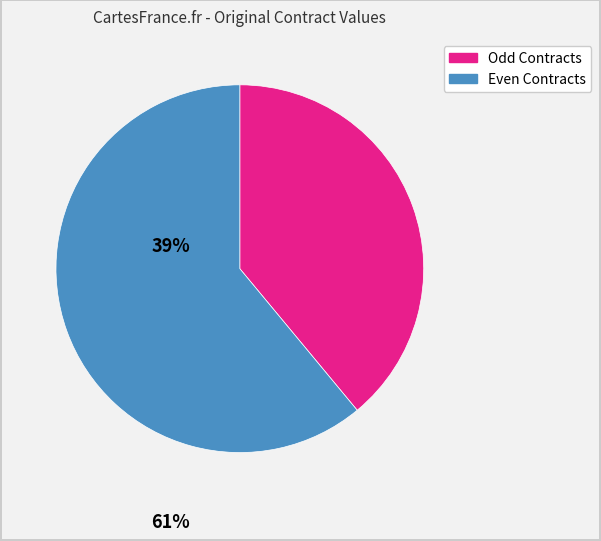

Is there any slice that represents more than half of the pie?

Yes